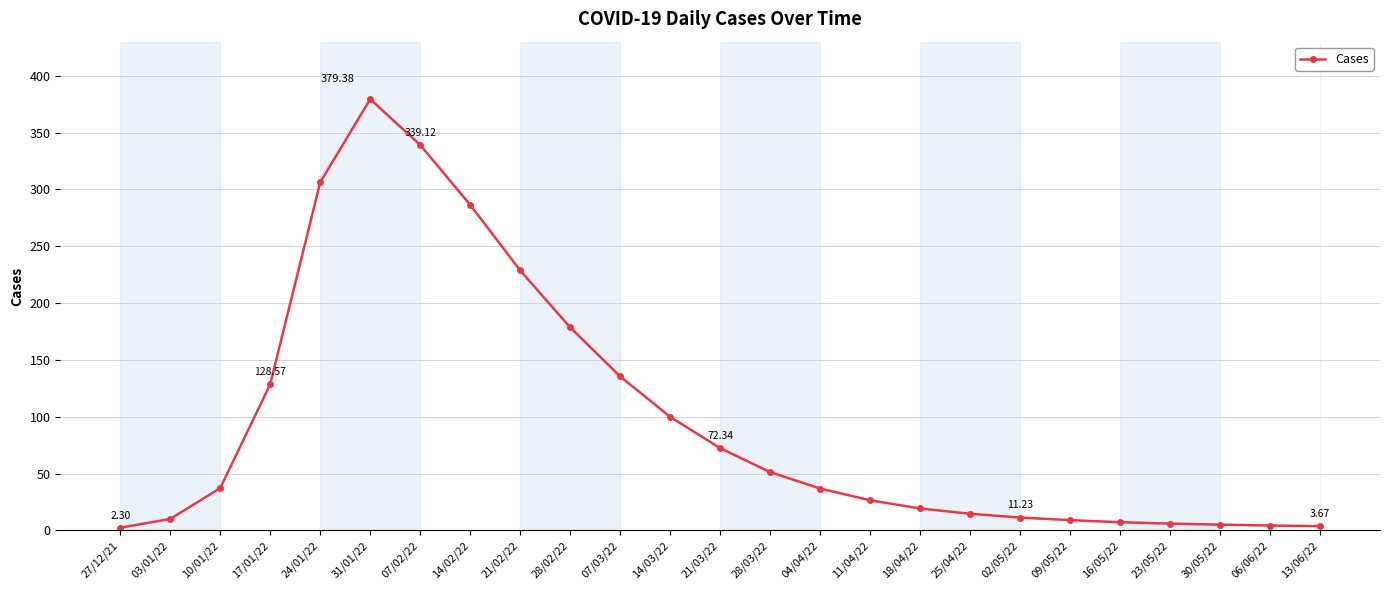

What is the sum of the values at 28/02/22 and 06/06/22?

182.8